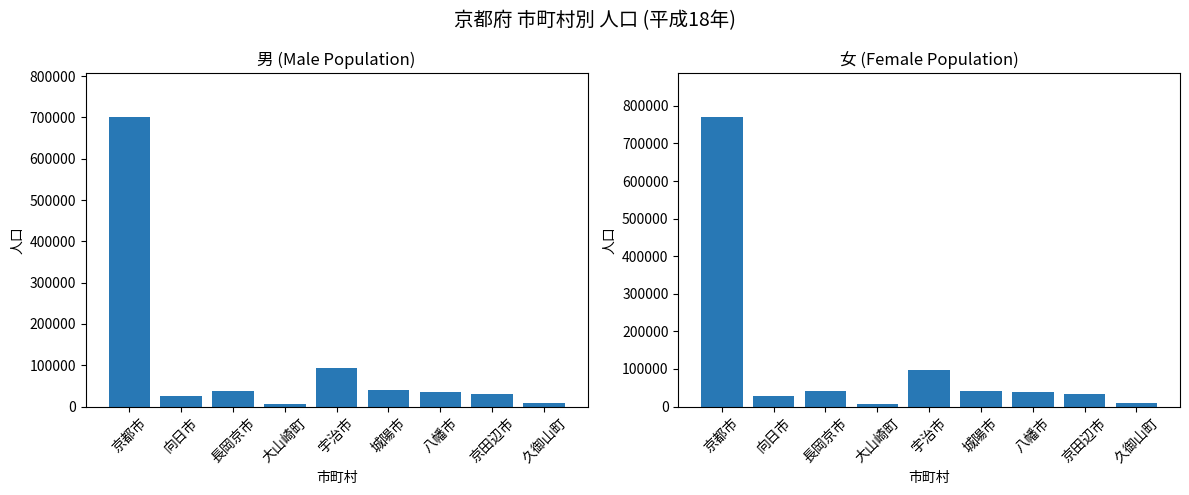

Which category has the lowest value across all series?

大山崎町